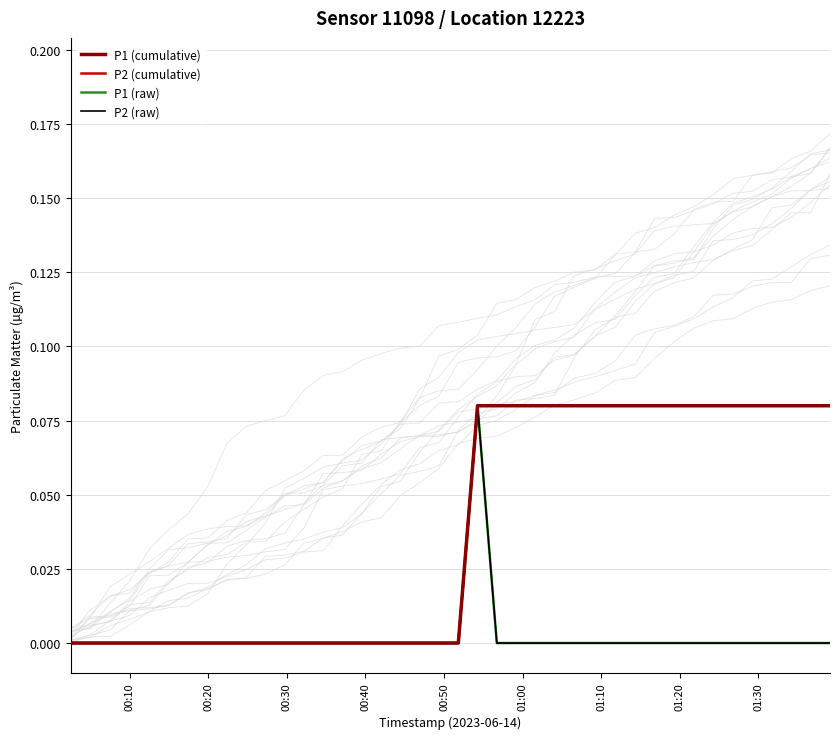

At which label is P2 (cumulative) closest to 0?

00:10